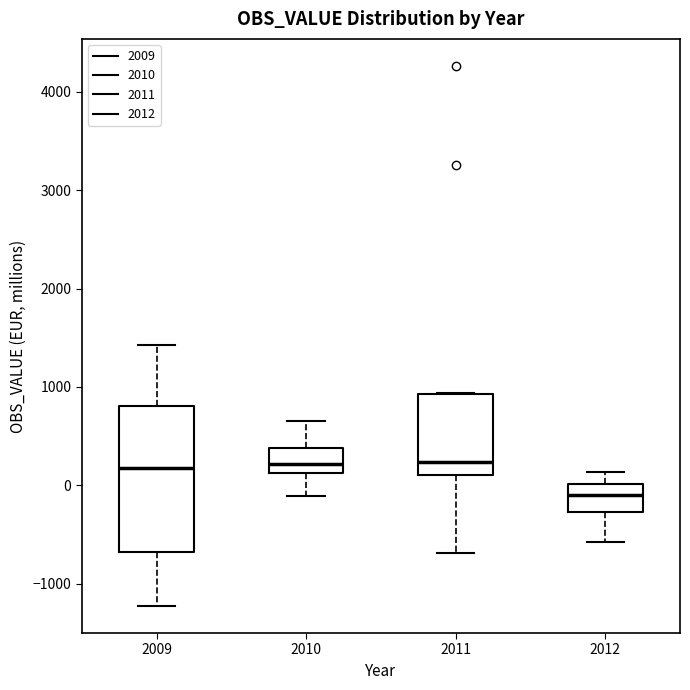

Reading left to right, read every box against the y-axis: the position of its median line, the range the box covers, and the ends of its whiskers. The values are not printed on the chart, so give them approximately, as read against the axis.

2009: median 200, box -700 to 800, whiskers -1200 to 1400
2010: median 200, box 100 to 400, whiskers -100 to 700
2011: median 200, box 100 to 900, whiskers -700 to 900
2012: median -100, box -300 to 0, whiskers -600 to 100